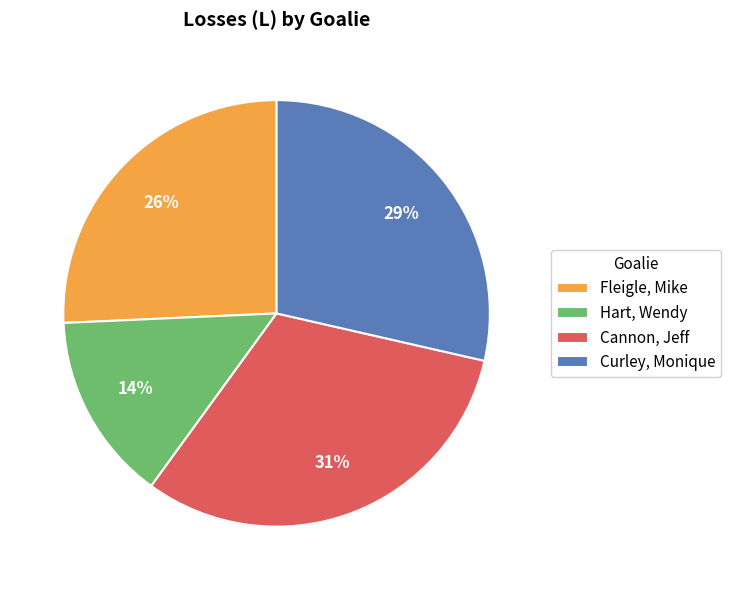

Combined, do Cannon, Jeff and Hart, Wendy account for over 50%?

No